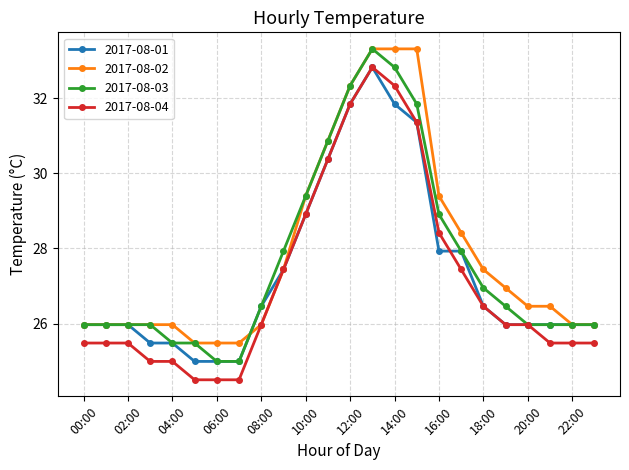

What is the minimum value shown in the chart?

24.5